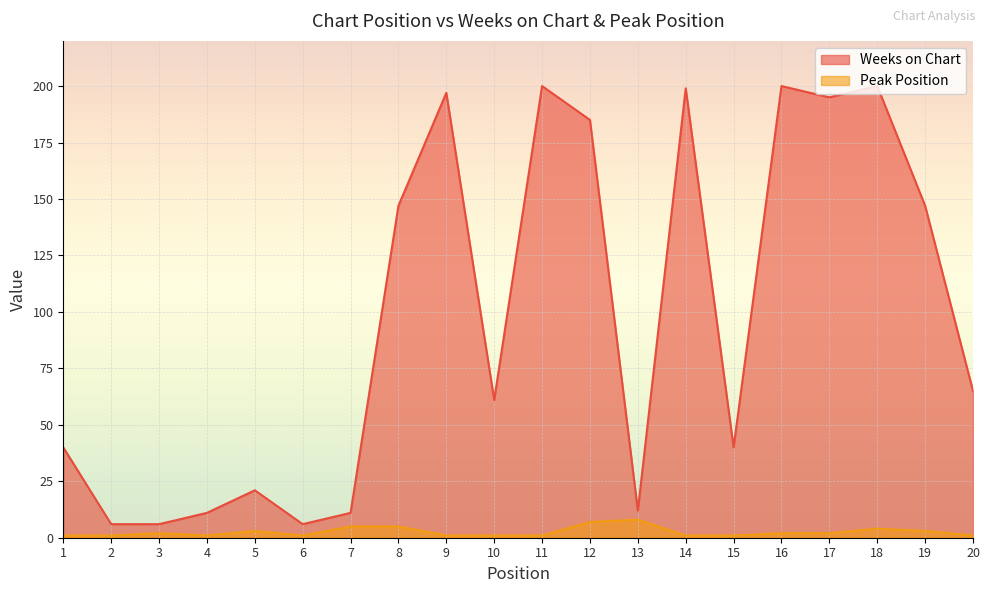

What is the difference between the second highest and minimum values in the Peak Position series?

6